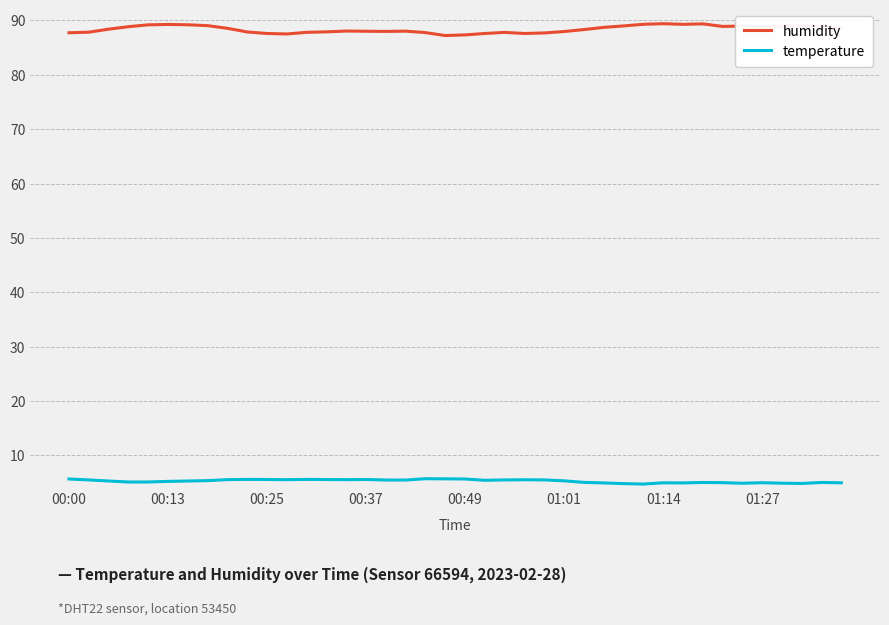

Is this an area chart (filled region under the line)?

No